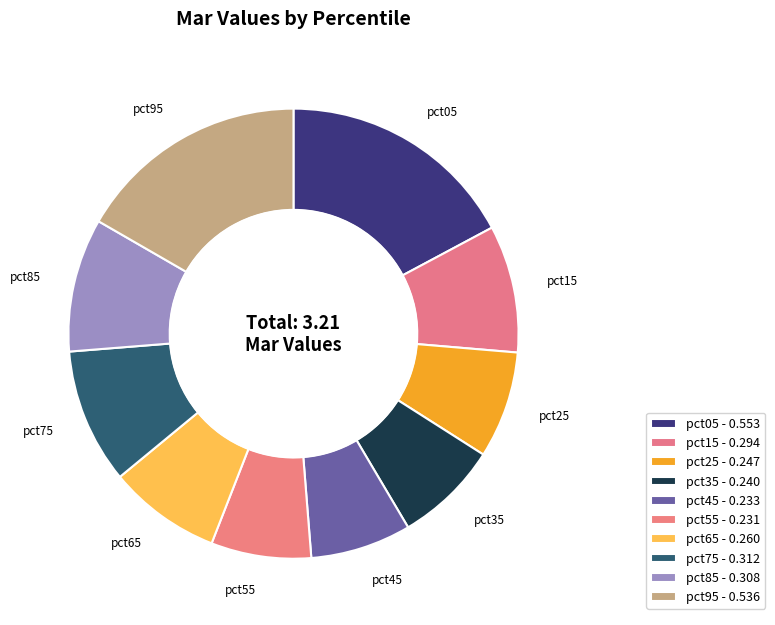

Combined, do pct25 and pct35 account for over 50%?

No